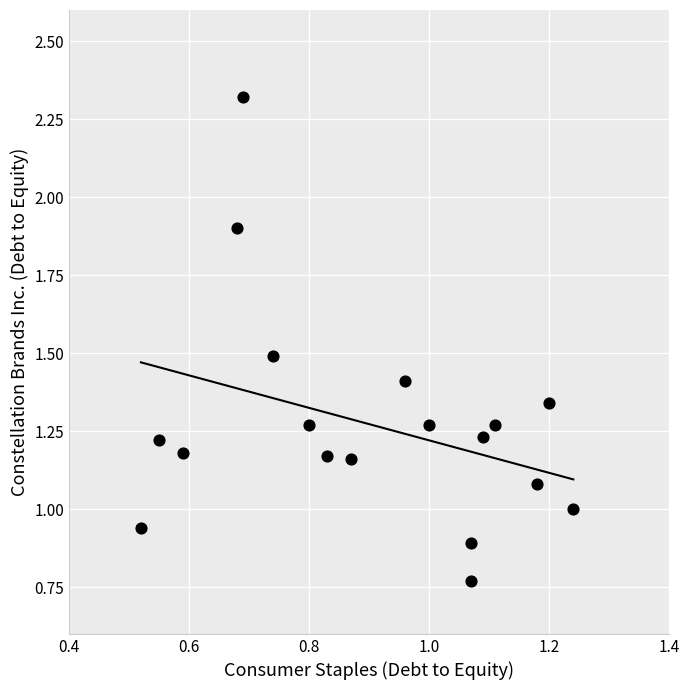

What is the range of X values (max minus min)?

0.7